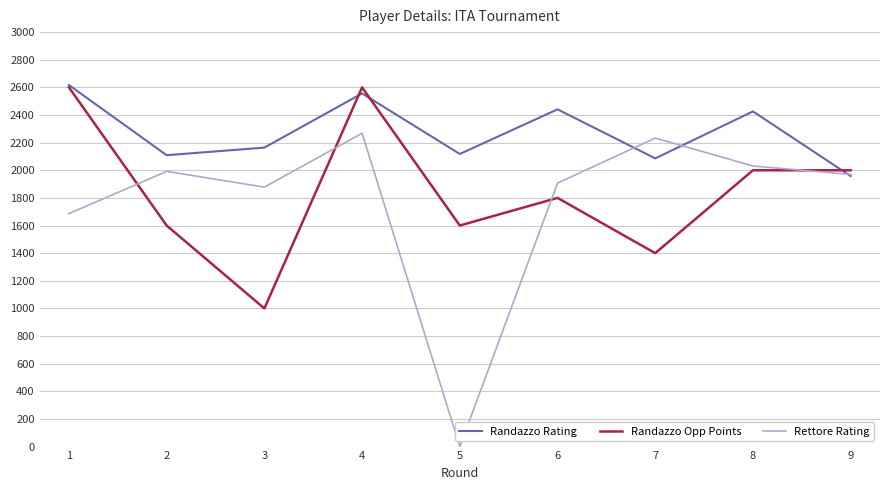

What is the sum of all Rettore Rating values?

15965